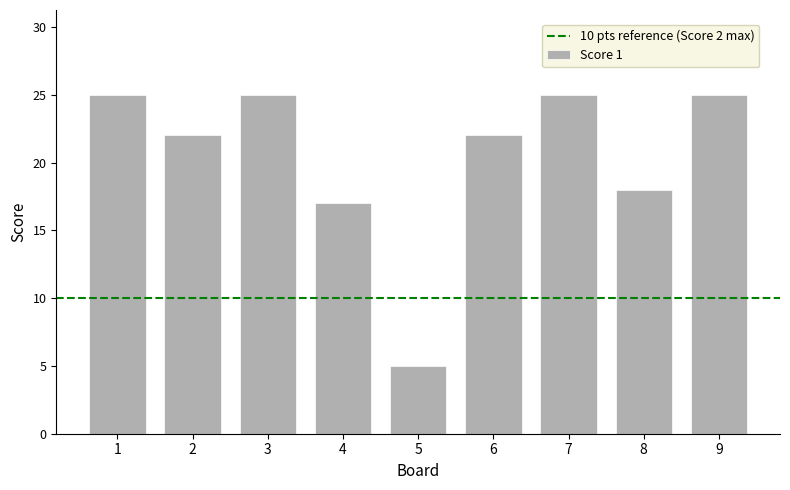

What is the change in value from 2 to 7?

+3